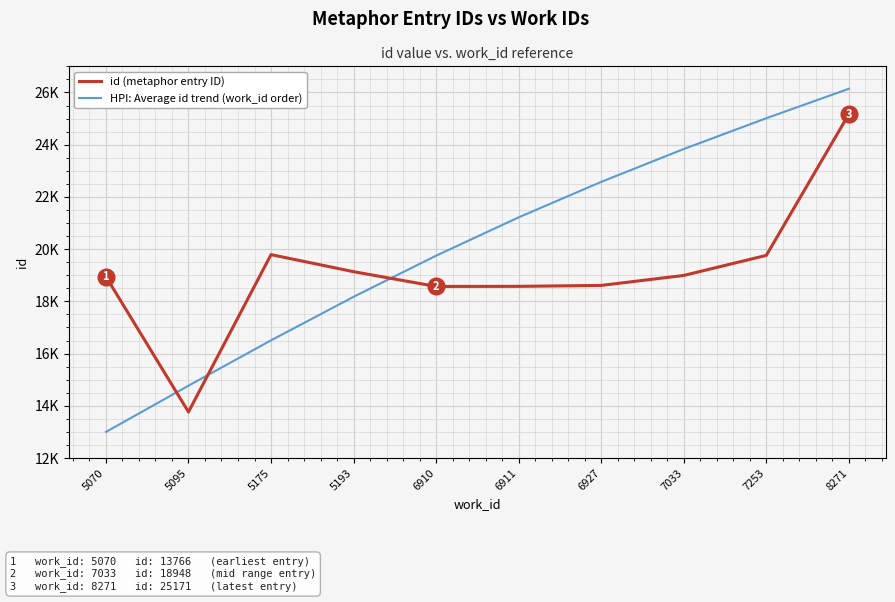

What is the difference between the maximum and minimum values in the HPI: Average id trend (work_id order) series?

13141.1